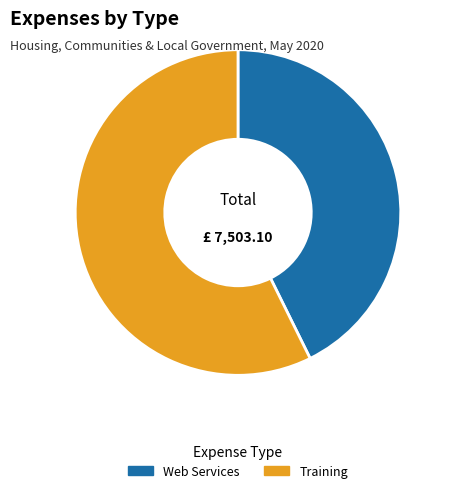

The Web Services slice represents 33% of the pie. True or false?

False